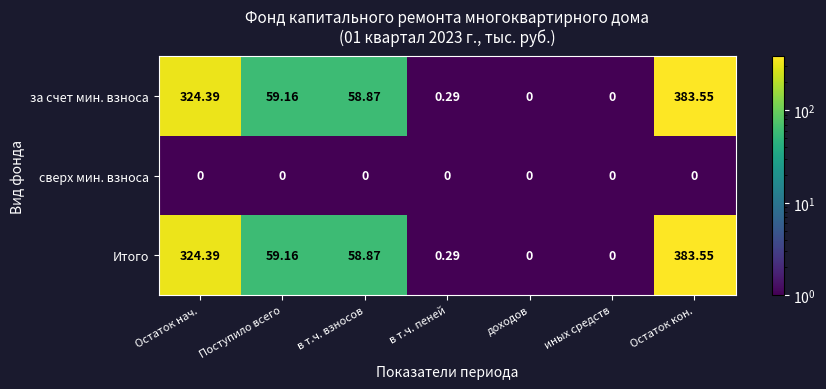

Where does the за счет мин. взноса series first go above 58?

Остаток нач.